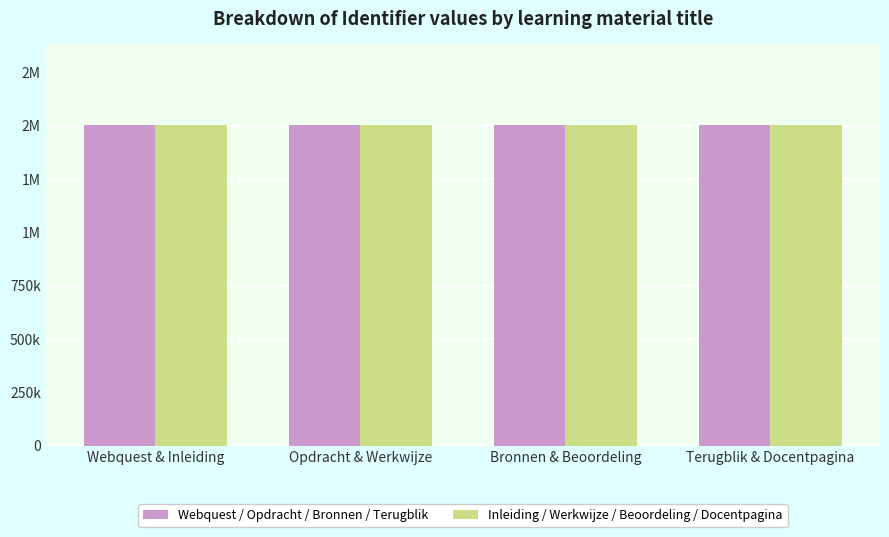

Does the chart contain any negative values?

No